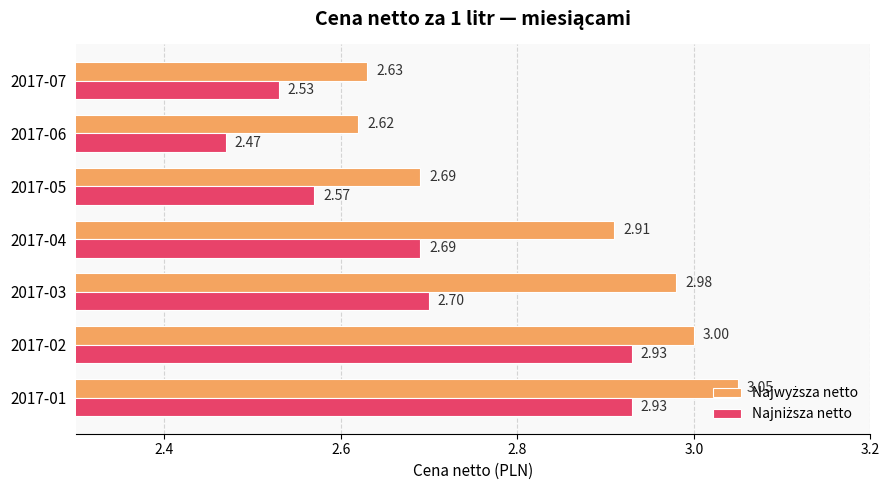

What is the total value across all series at 2017-05?

5.3